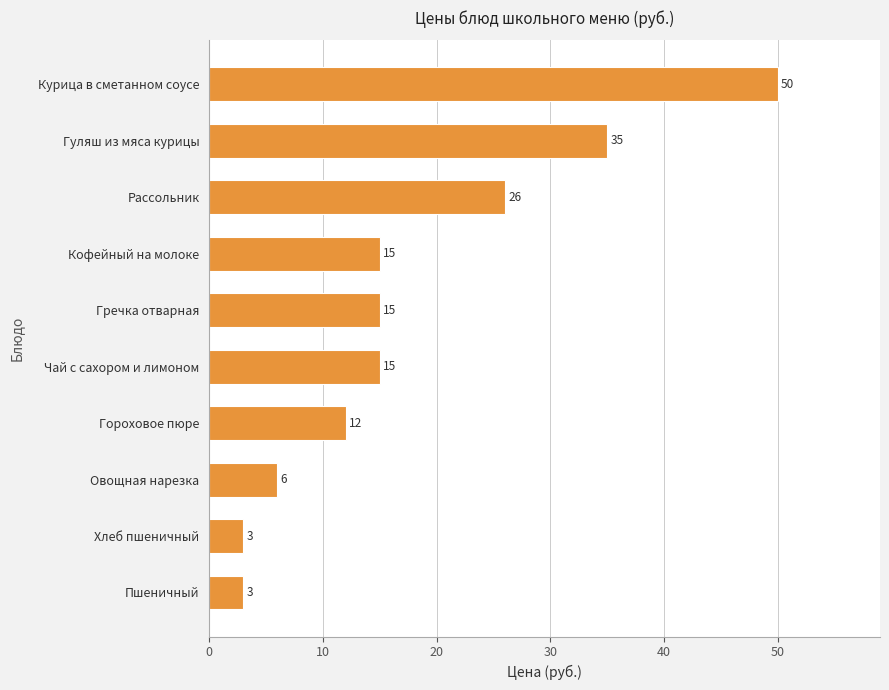

At which label is the value closest to 26?

Рассольник